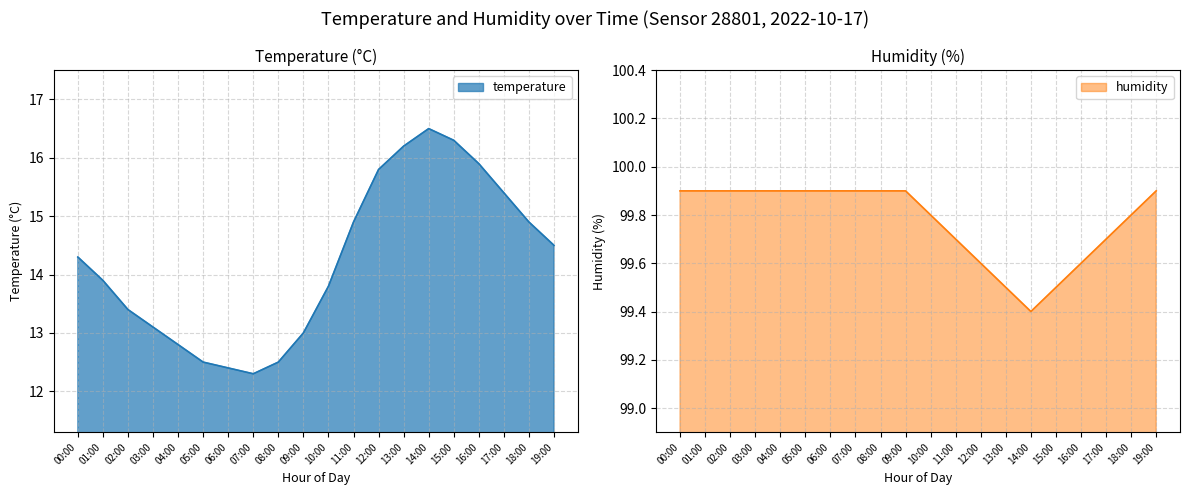

Does the chart have visible grid lines?

Yes